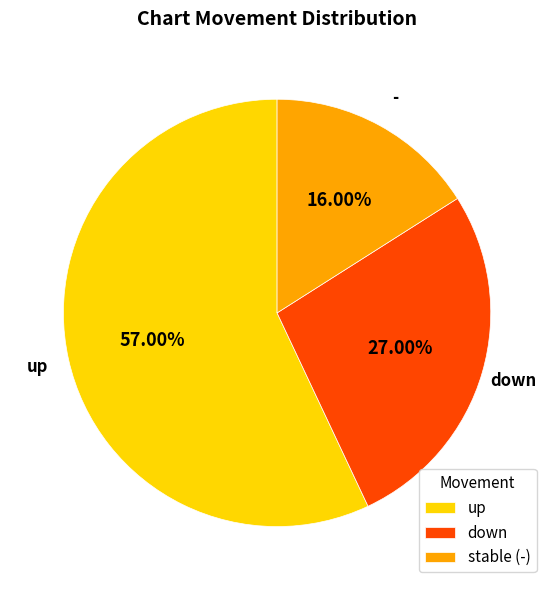

What is the largest slice in the pie chart?

up